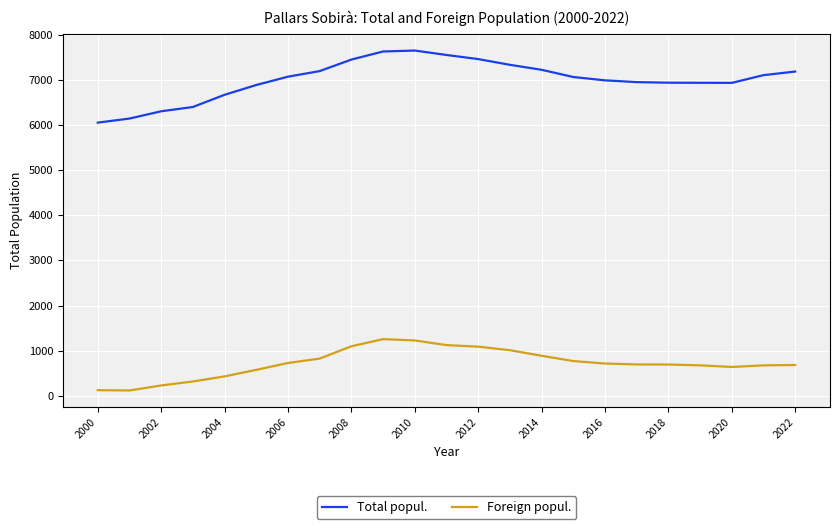

Rank the series by their maximum value, from highest to lowest.

Total popul., Foreign popul.